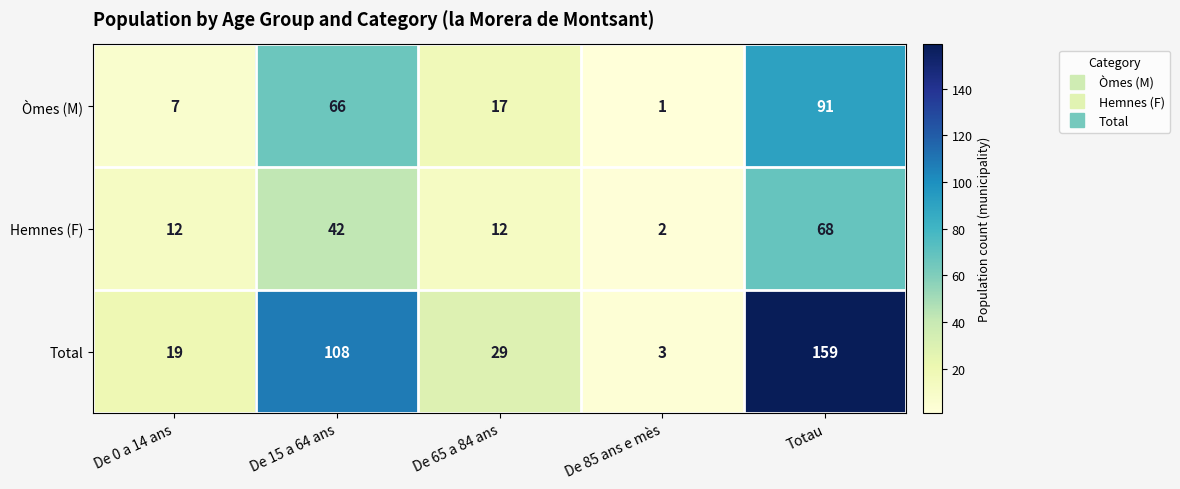

What is the smallest value displayed?

1